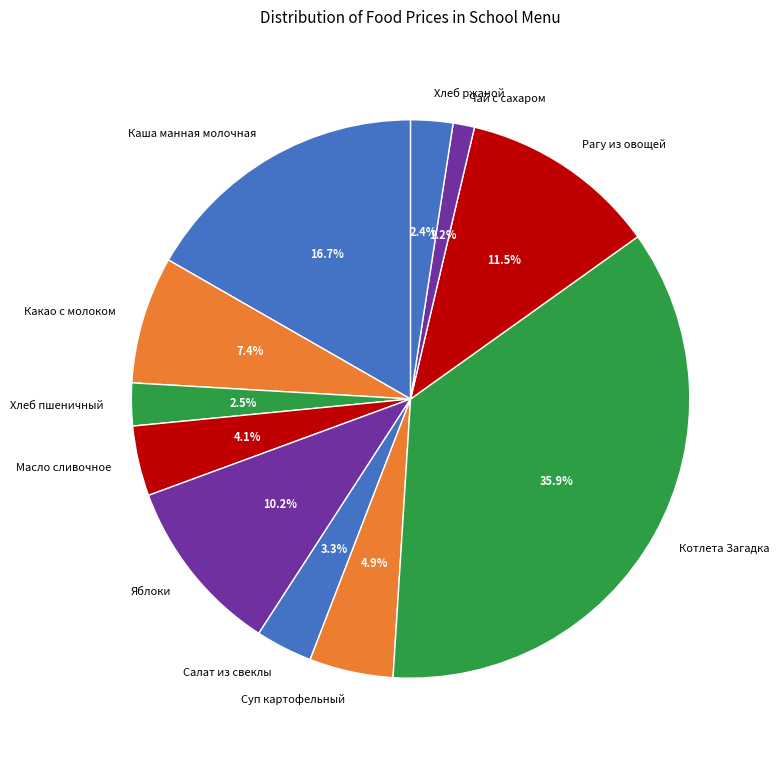

Which has a higher value, Хлеб пшеничный or Яблоки?

Яблоки